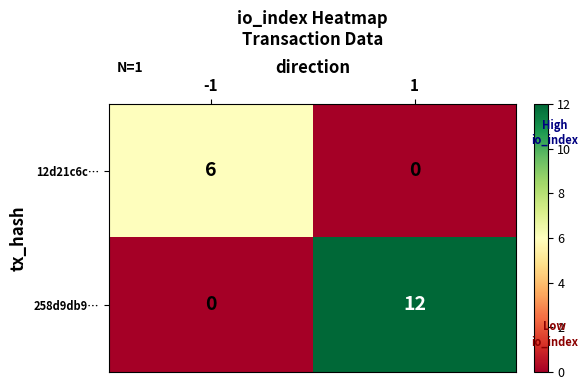

What is the difference between the 12d21c6c… values at -1 and 1?

6